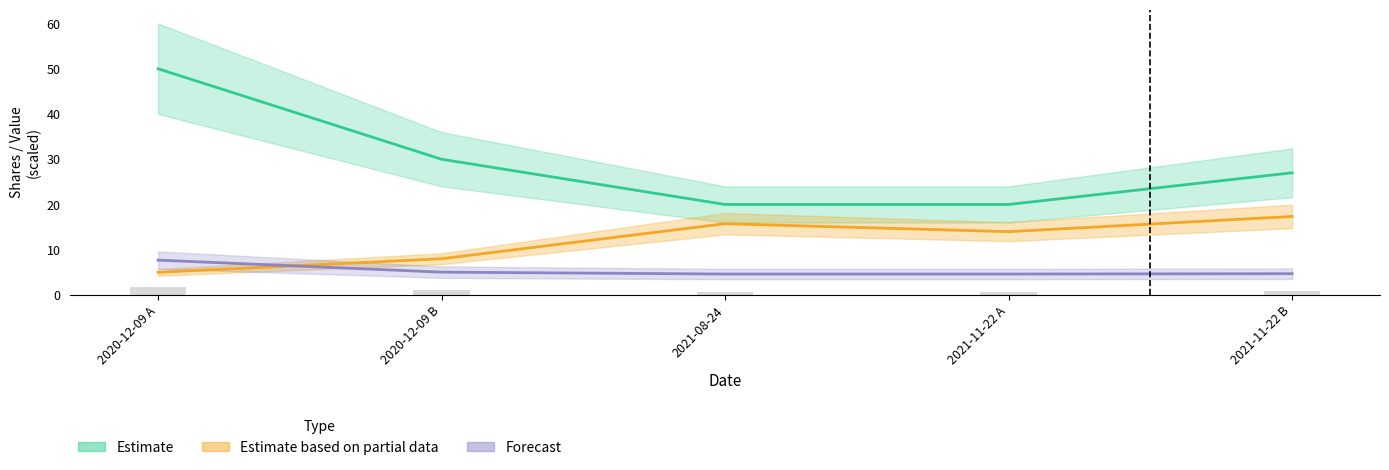

What is the maximum value shown in the chart?

50.0